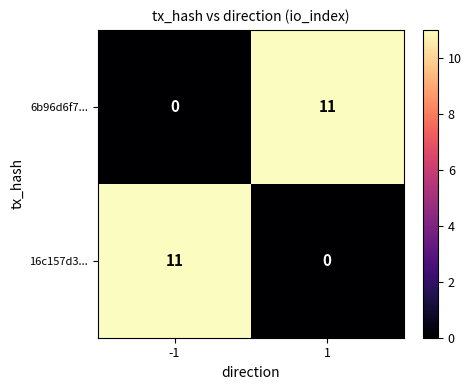

What is the difference between the highest and lowest values at 1?

11